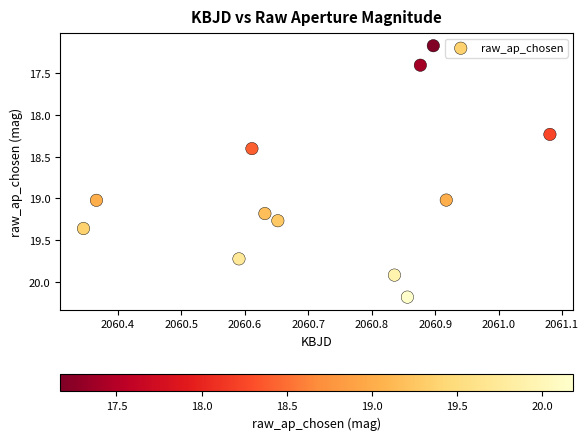

What Y value in the scatter plot is closest to 18?

18.2